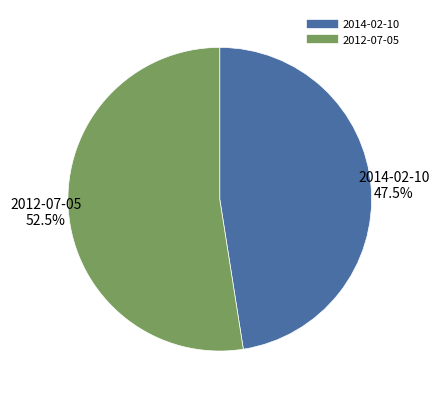

Between 2012-07-05 and 2014-02-10, which is larger?

2012-07-05